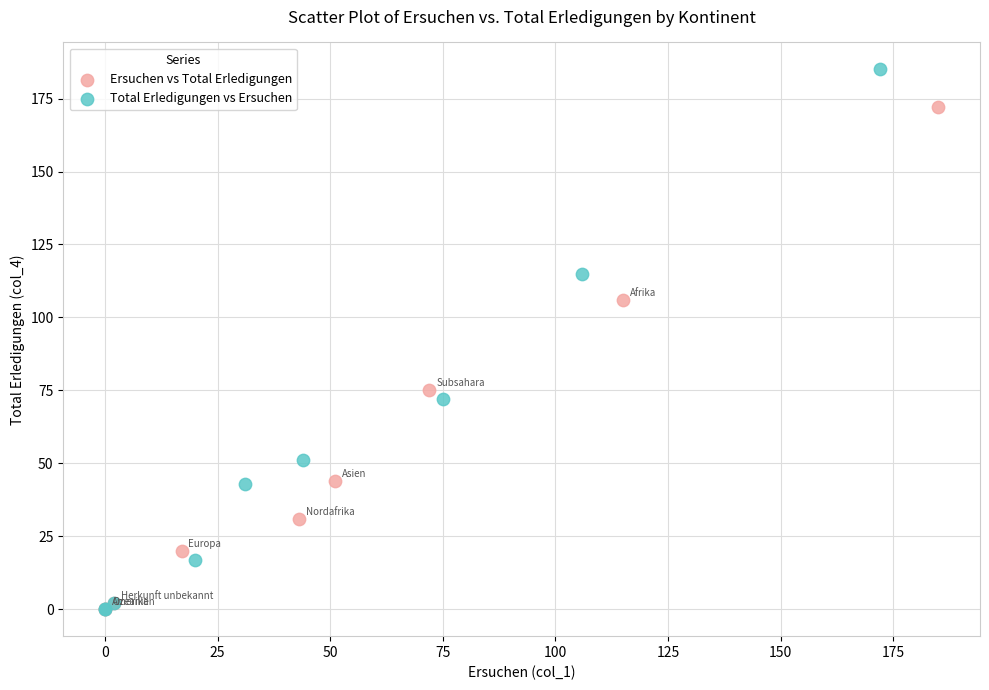

Which series reaches the maximum Y coordinate?

Total Erledigungen vs Ersuchen